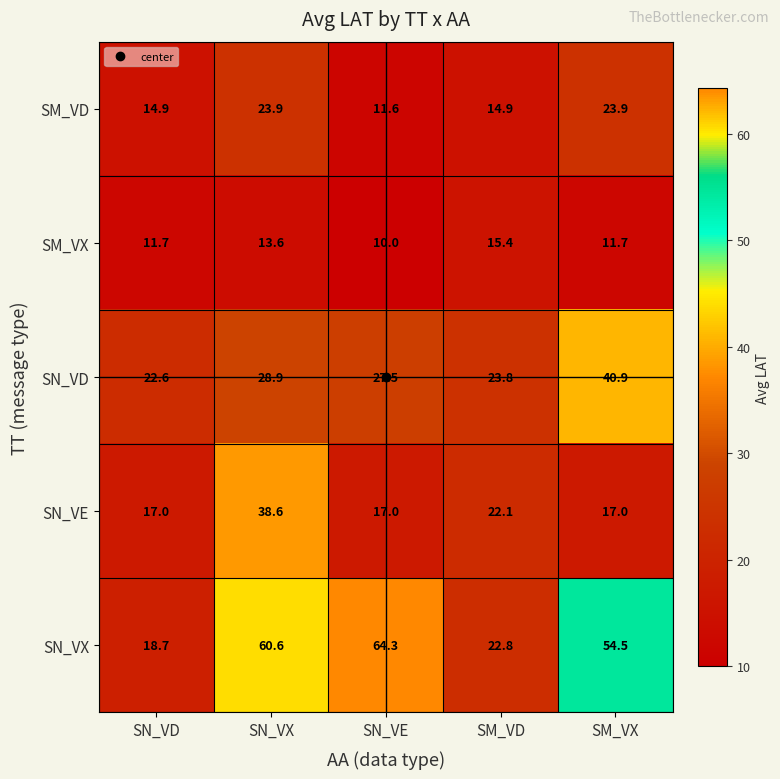

Is the value of SM_VD at SN_VD greater than the value of SN_VE at SN_VD?

No